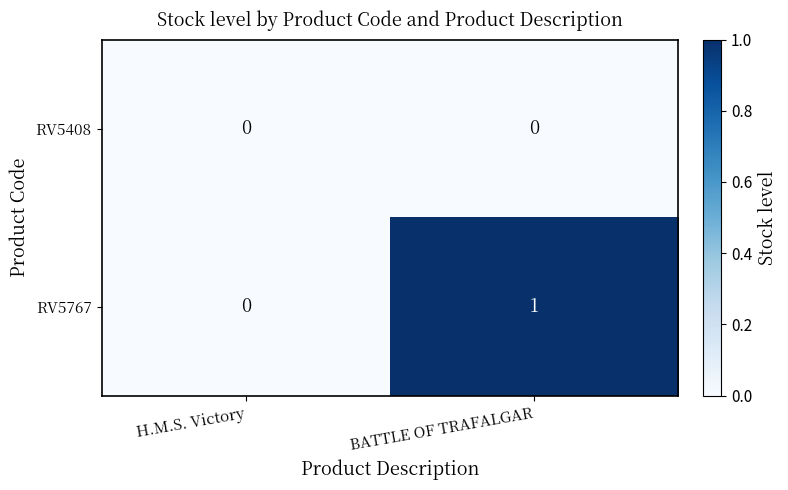

Rank the series at BATTLE OF TRAFALGAR from highest to lowest value.

RV5767, RV5408